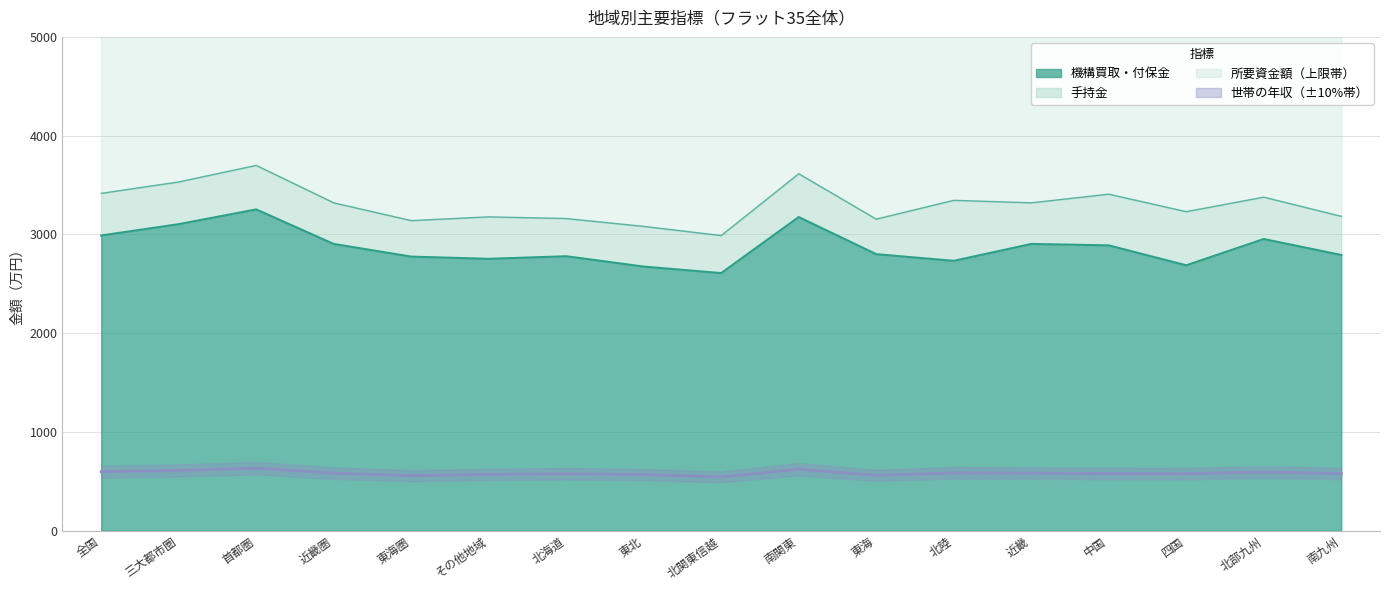

At which category does 世帯の年収 reach its first local valley?

東海圏